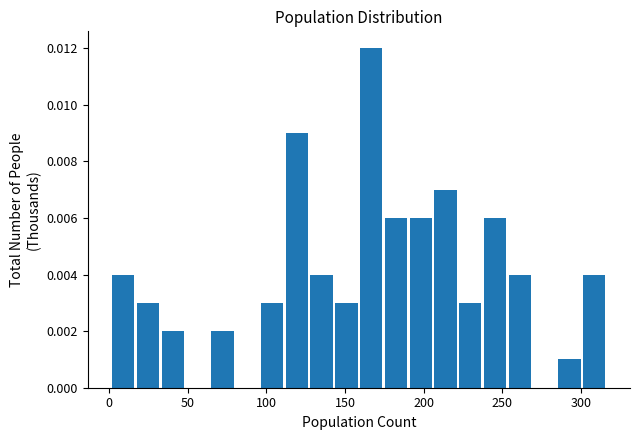

Around what value on the x-axis is the tallest bar? Give the approximate position of its centre, as read against the axis.

165